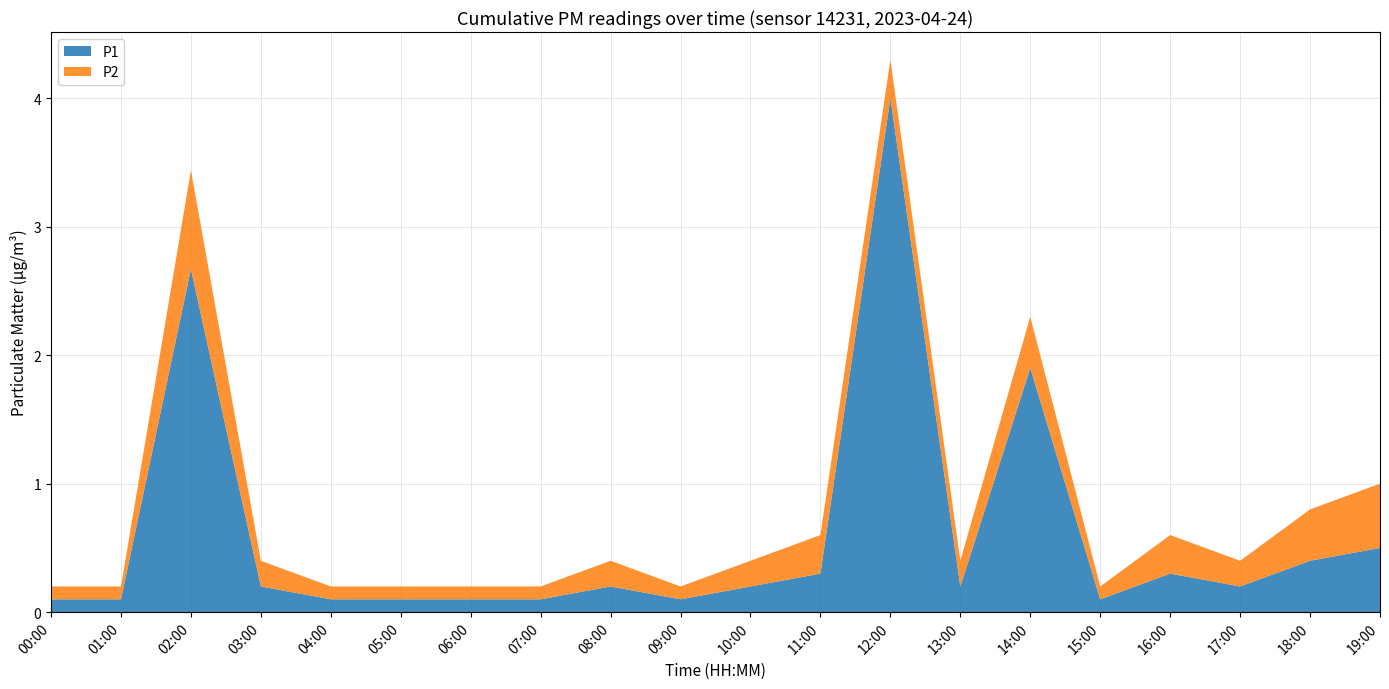

Reading right to left, list all the values displayed in this chart.

P1: 19:00=0.5	18:00=0.4	17:00=0.2	16:00=0.3	15:00=0.1	14:00=1.9	13:00=0.2	12:00=4.0	11:00=0.3	10:00=0.2	09:00=0.1	08:00=0.2	07:00=0.1	06:00=0.1	05:00=0.1	04:00=0.1	03:00=0.2	02:00=2.7	01:00=0.1	00:00=0.1
P2: 19:00=0.5	18:00=0.4	17:00=0.2	16:00=0.3	15:00=0.1	14:00=0.4	13:00=0.2	12:00=0.3	11:00=0.3	10:00=0.2	09:00=0.1	08:00=0.2	07:00=0.1	06:00=0.1	05:00=0.1	04:00=0.1	03:00=0.2	02:00=0.8	01:00=0.1	00:00=0.1